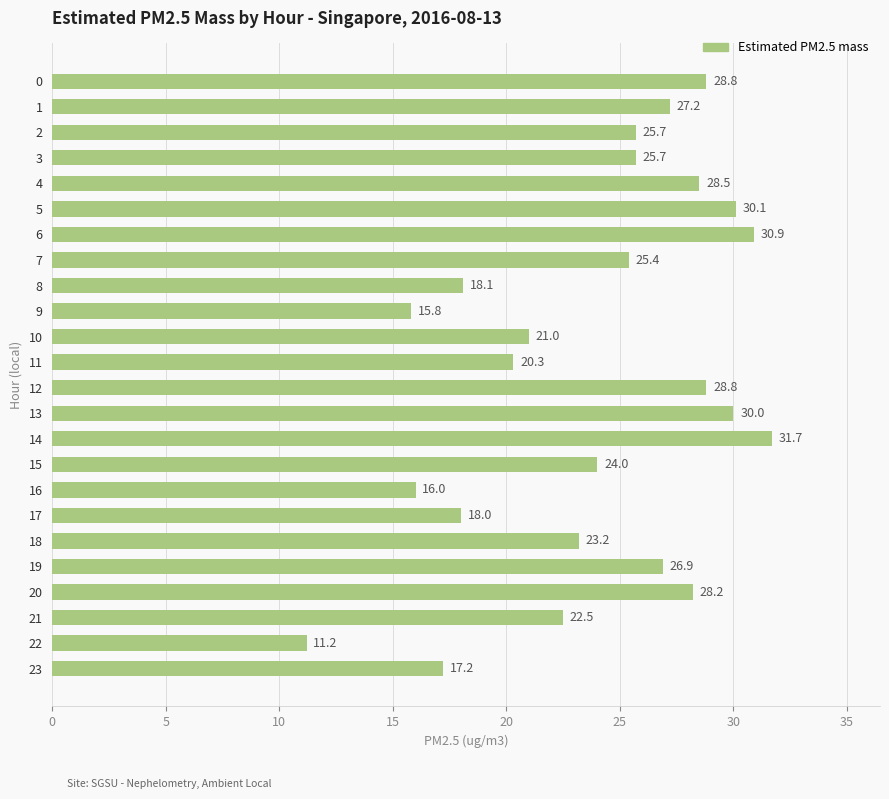

At which category does the chart reach its minimum across all series?

22